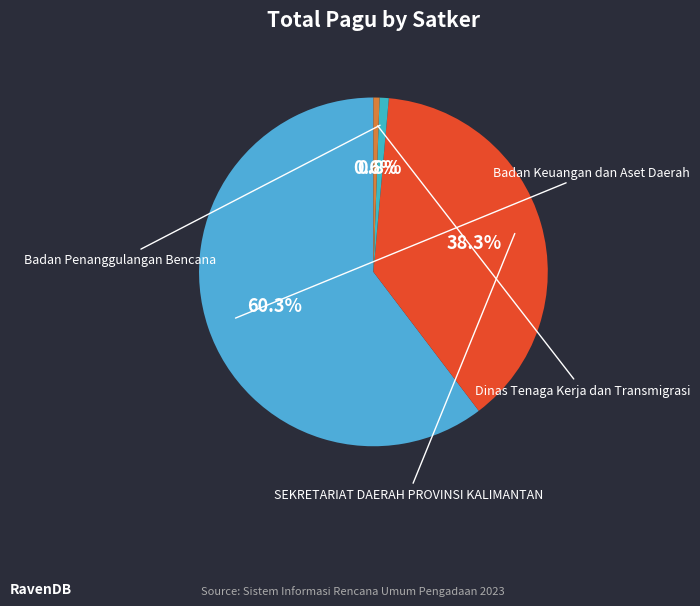

How many slices are in this pie chart?

4